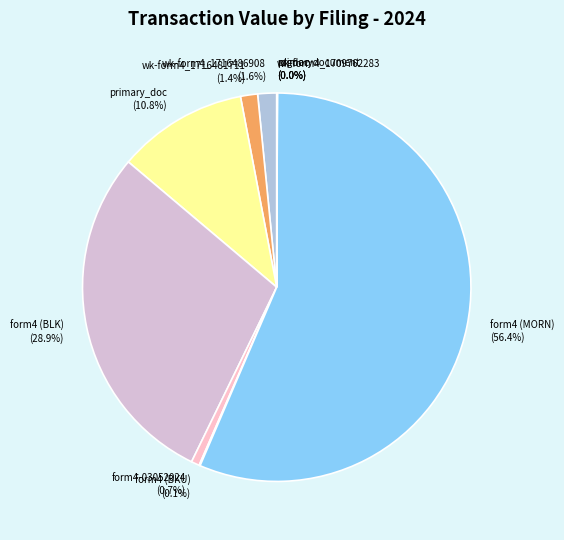

Is the sum of wk-form4_1716486908 and primary_doc greater than half?

No